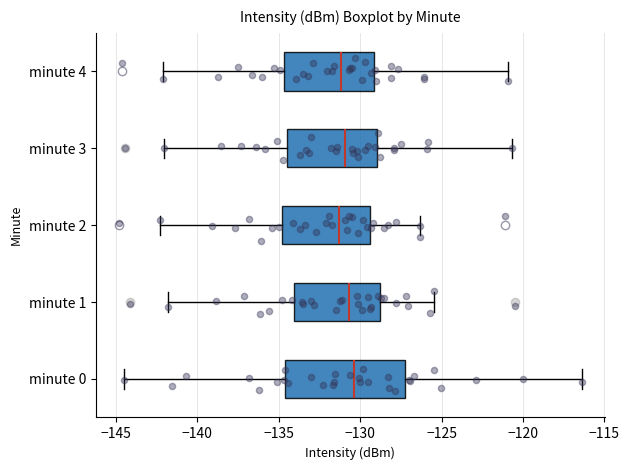

Reading bottom to top, read every box against the x-axis: the position of its median line, the range the box covers, and the ends of its whiskers. The values are not printed on the chart, so give them approximately, as read against the axis.

minute 0: median -130.5, box -134.5 to -127.0, whiskers -144.5 to -116.5
minute 1: median -130.5, box -134.0 to -128.5, whiskers -142.0 to -125.5
minute 2: median -131.5, box -135.0 to -129.5, whiskers -142.5 to -126.5
minute 3: median -131.0, box -134.5 to -129.0, whiskers -142.0 to -120.5
minute 4: median -131.0, box -134.5 to -129.0, whiskers -142.0 to -121.0